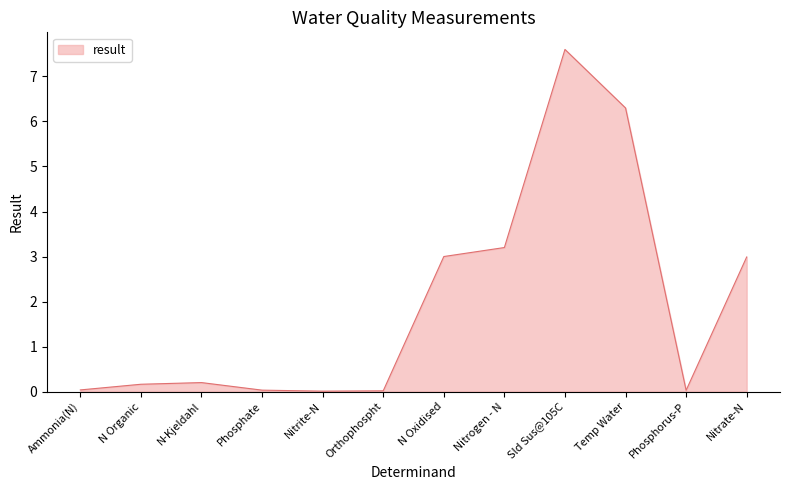

What is the difference between the maximum and minimum values?

7.6